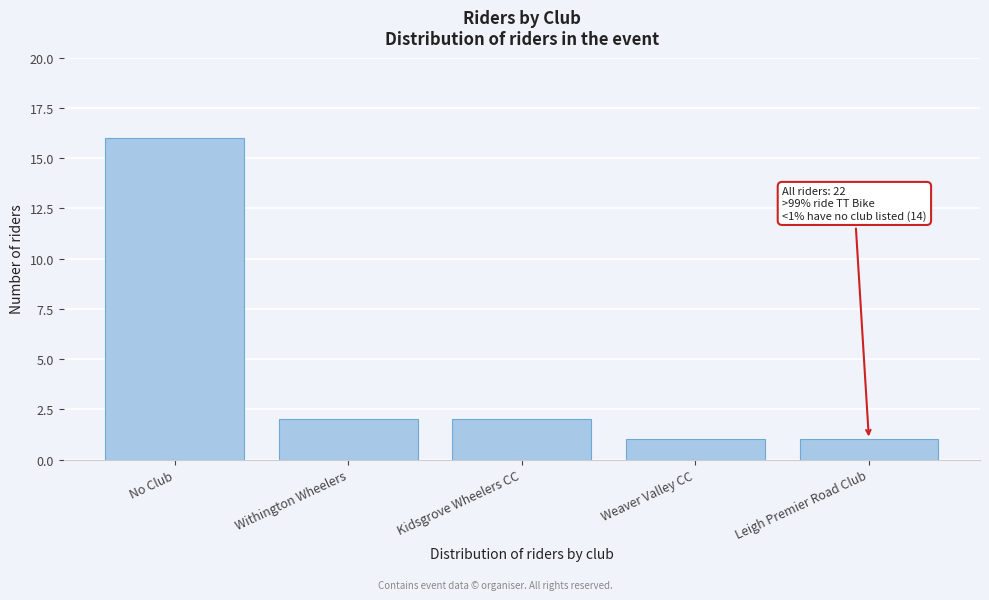

Reading left to right, list all the values displayed in this chart.

16	2	2	1	1